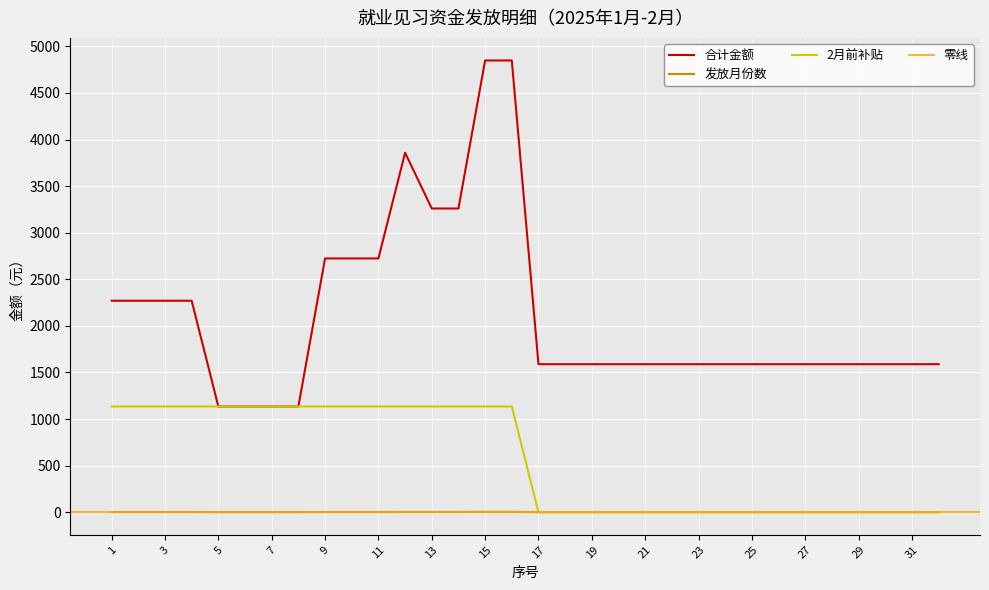

Count the number of categories in the chart.

32